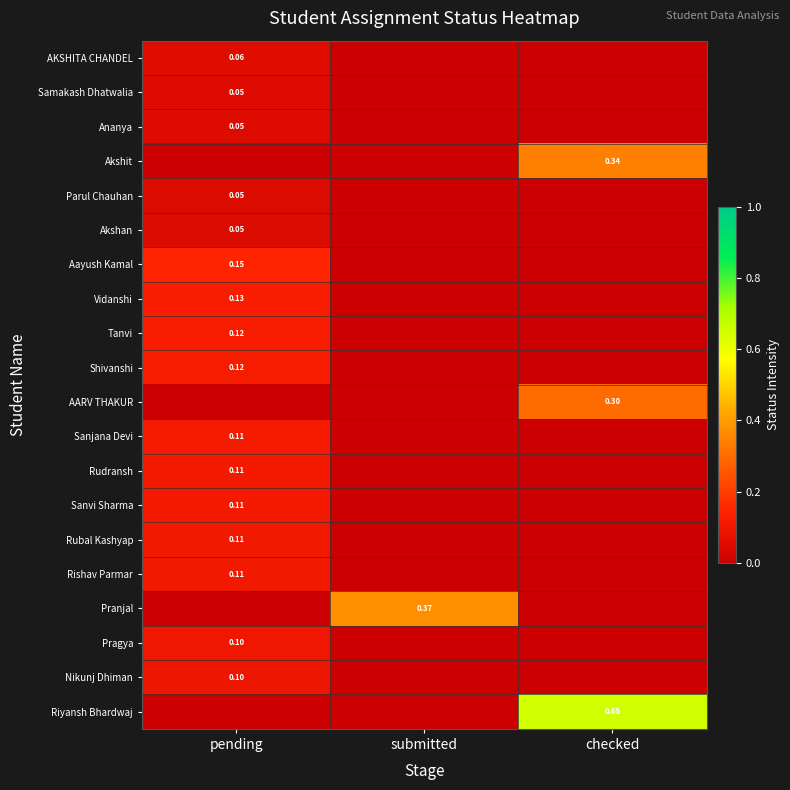

Count the number of data series in this chart.

20